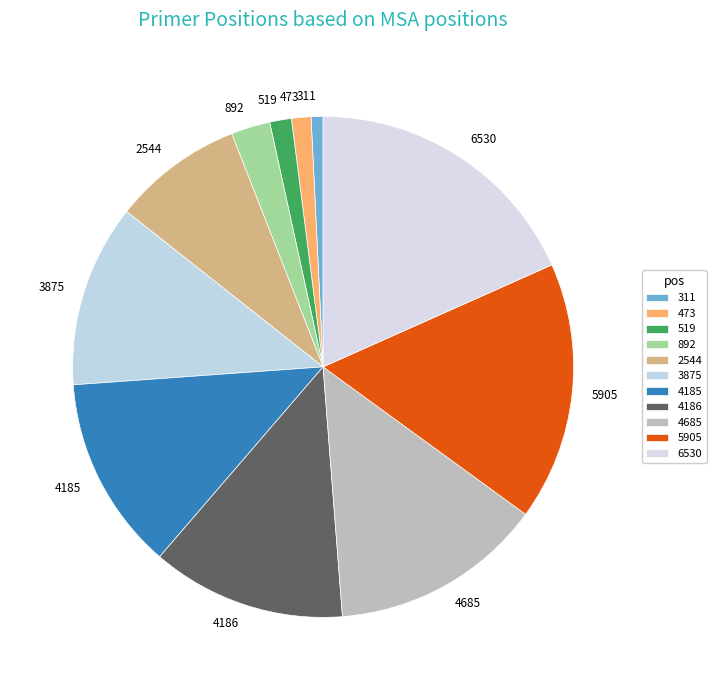

Approximately how many times larger is the value at 892 compared to 473?

2.0